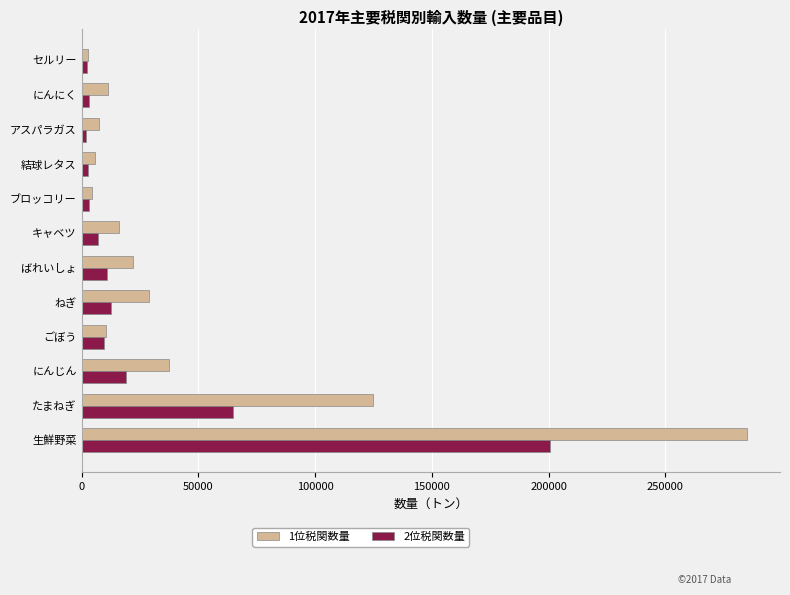

At which category does the chart reach its peak across all series?

生鮮野菜